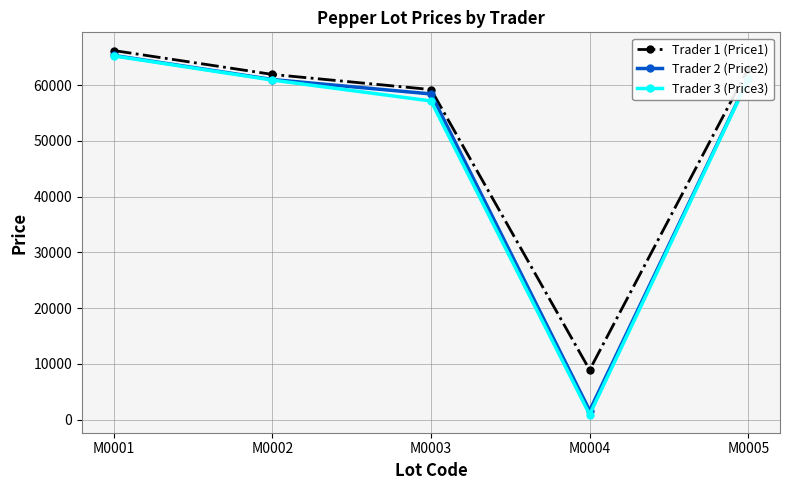

Which series changed the most between M0001 and M0002?

Trader 3 (Price3)